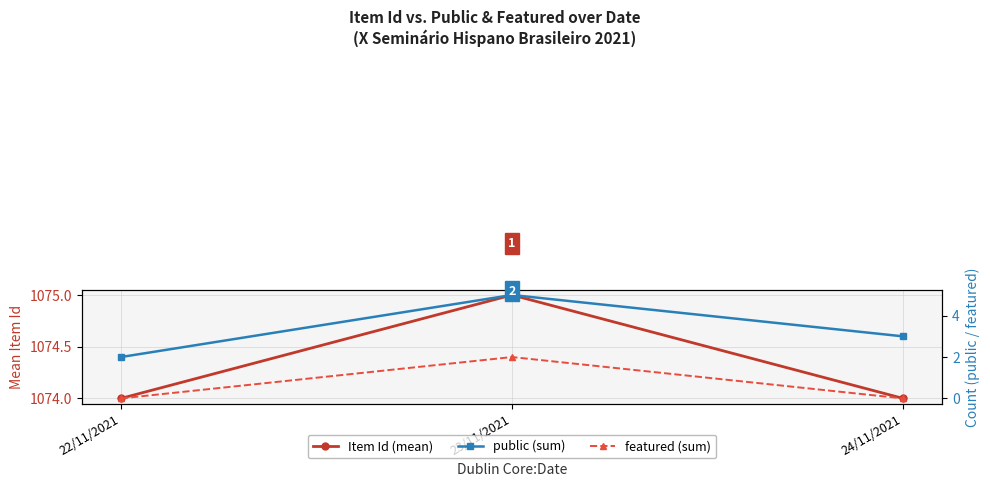

True or false: public (sum) has a value of 5 at 23/11/2021.

True